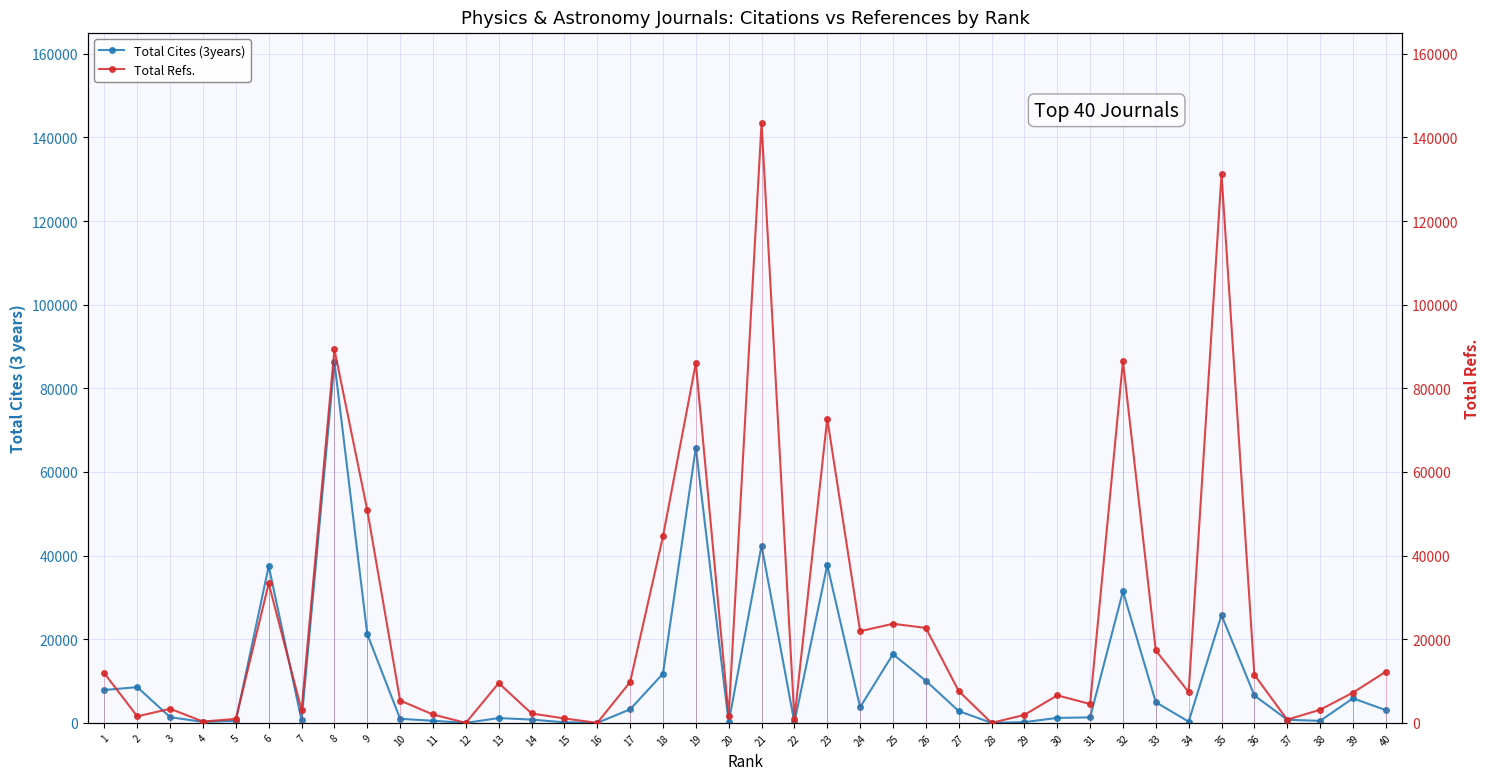

What is the spread (max minus min) of values at 32?

55003